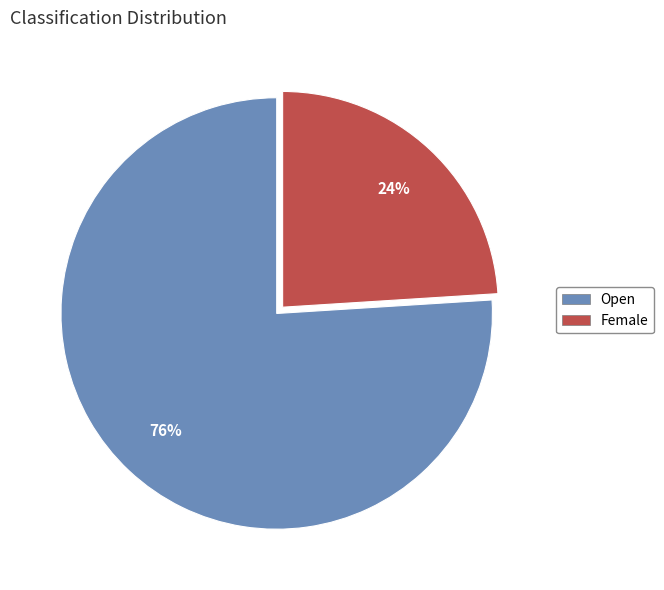

Is there any slice that represents more than half of the pie?

Yes